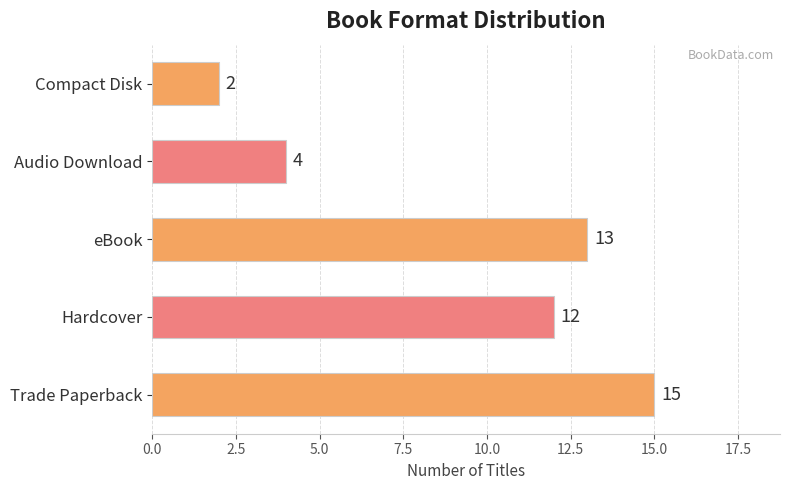

List the labels in order of value, smallest first.

Compact Disk, Audio Download, Hardcover, eBook, Trade Paperback